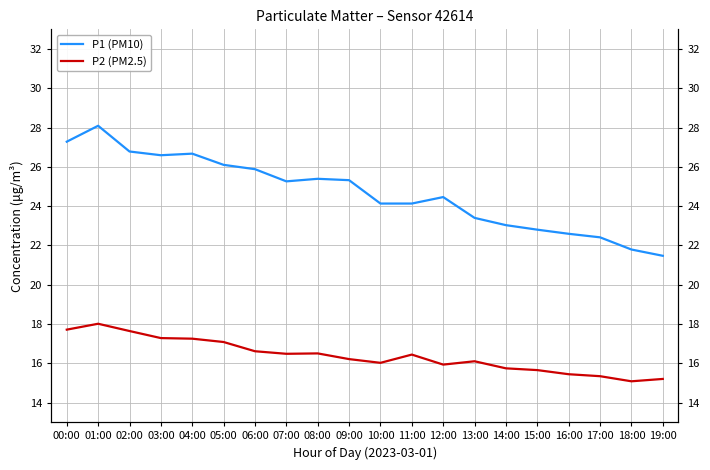

True or false: P1 (PM10) has a value of 28.1 at 01:00.

True